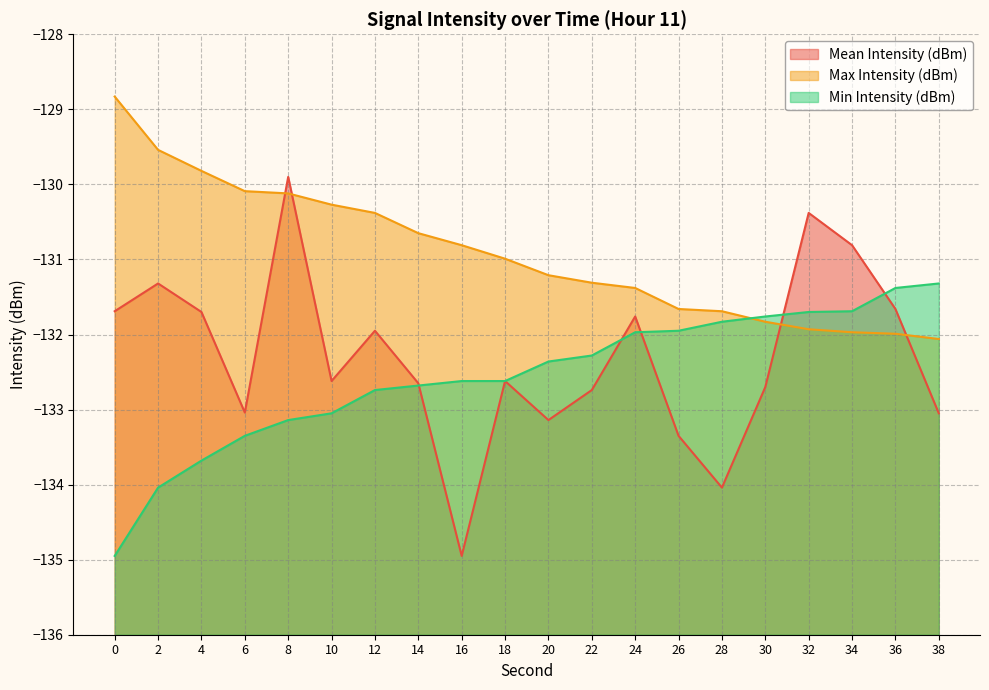

True or false: Min Intensity (dBm) has a value of -131.4 at 36.

True